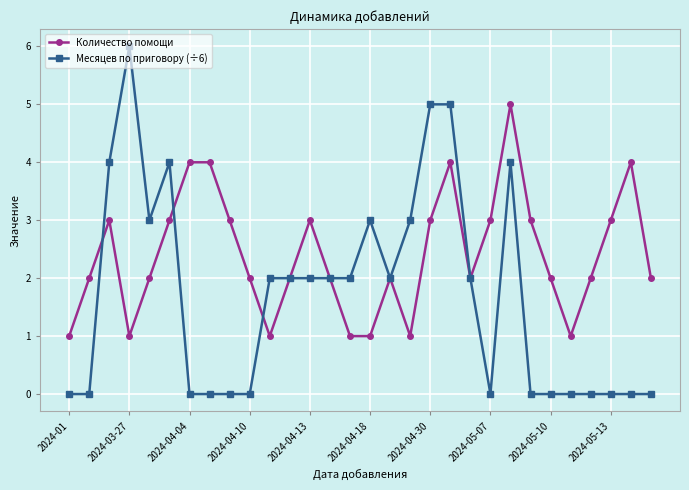

What are all the series names shown in the legend?

Количество помощи, Месяцев по приговору (÷6)